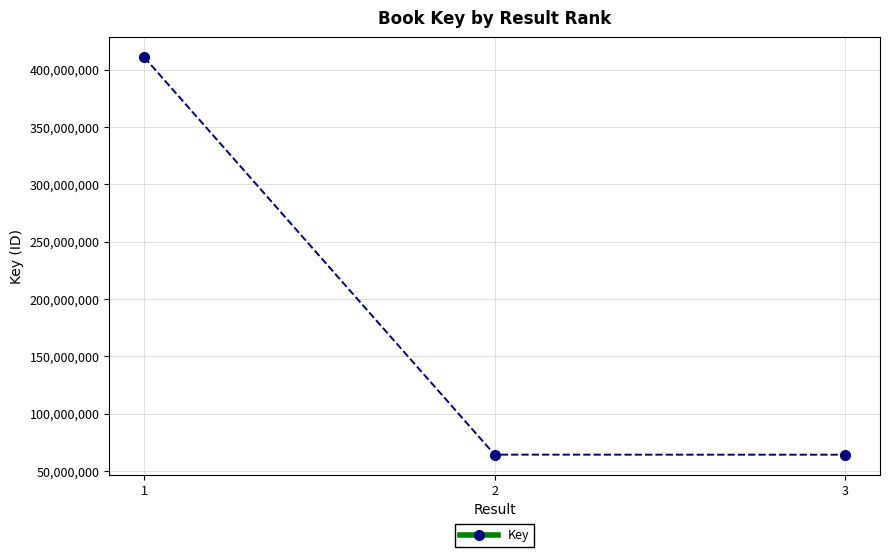

How many lines are shown in the chart?

1